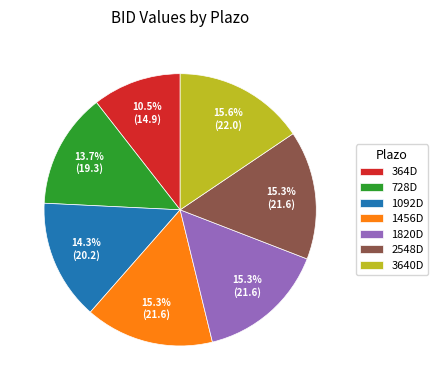

To the nearest percent, what portion does 2548D represent?

15%